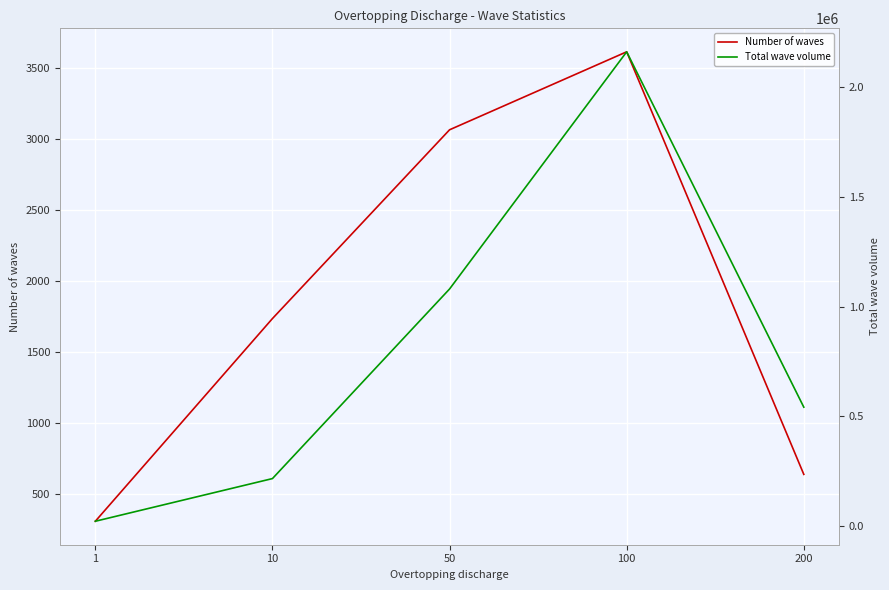

Is it true that Number of waves equals 437.0 at 1?

False